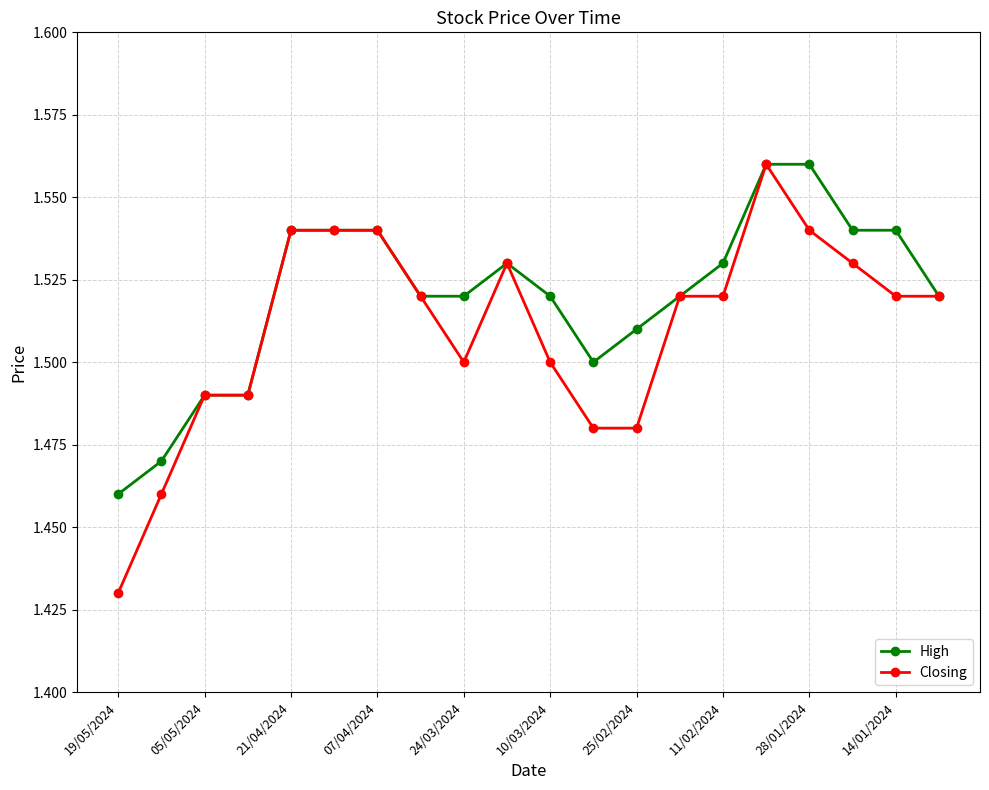

How many Closing values are between 1 and 2?

20